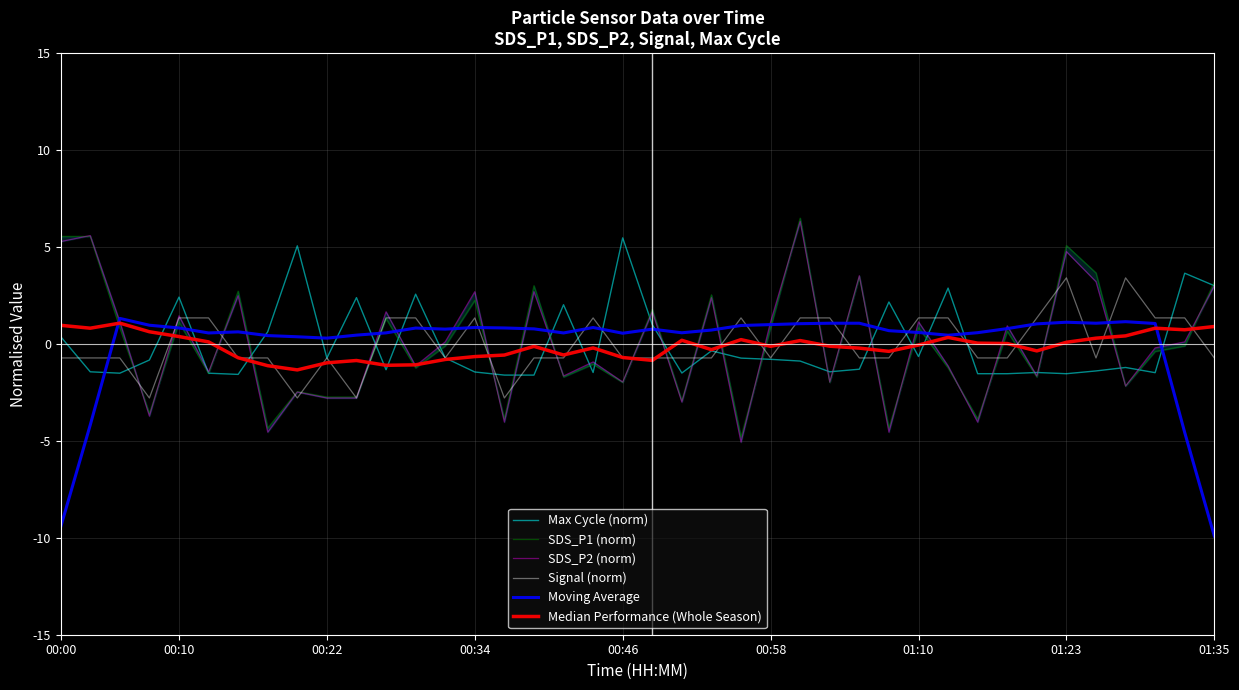

Count the number of data series in this chart.

6